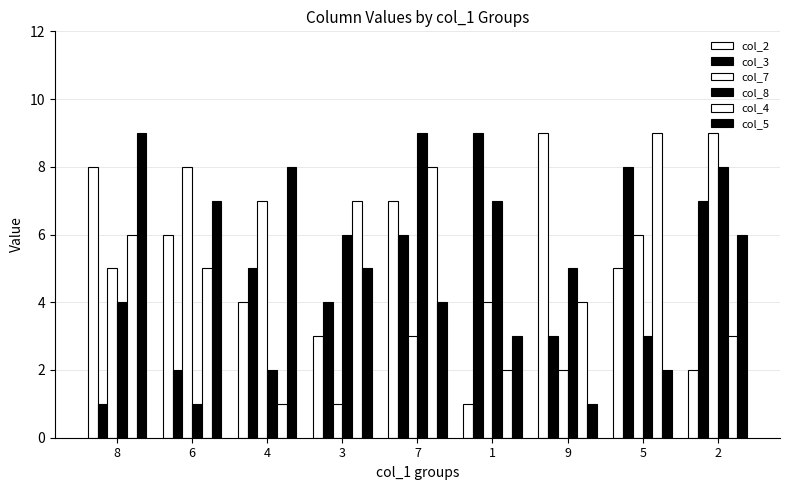

How many distinct data groups are displayed?

6